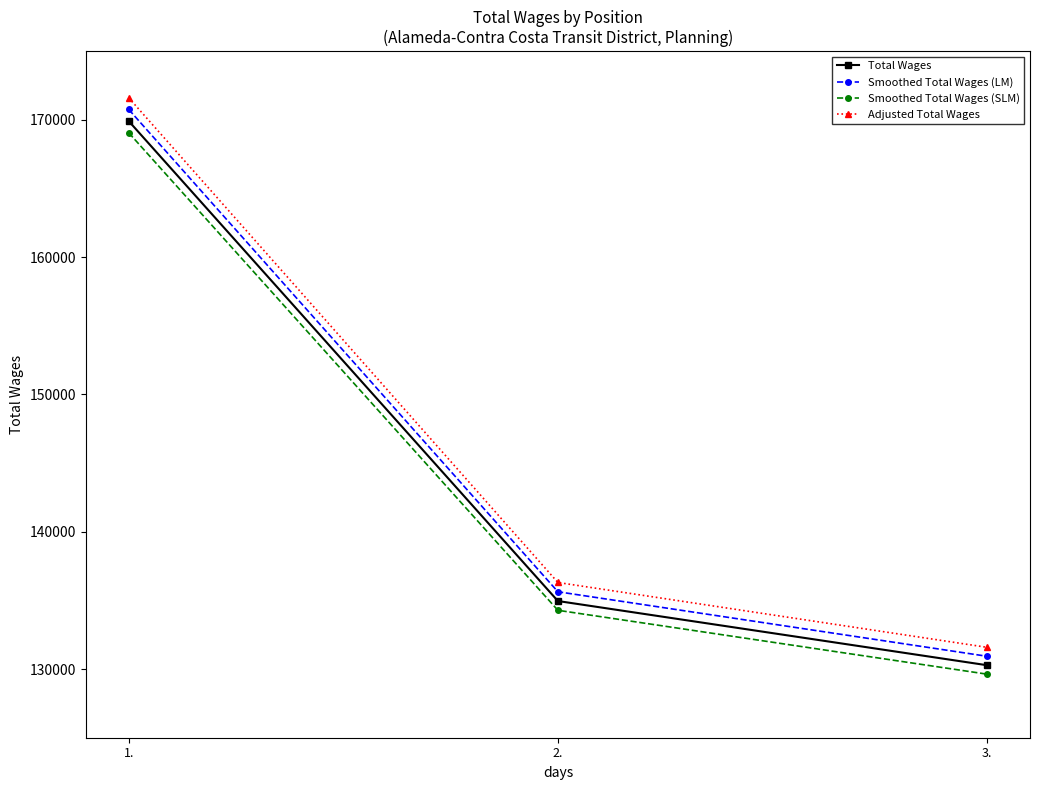

What is the total value across all series at 2.?

541173.6